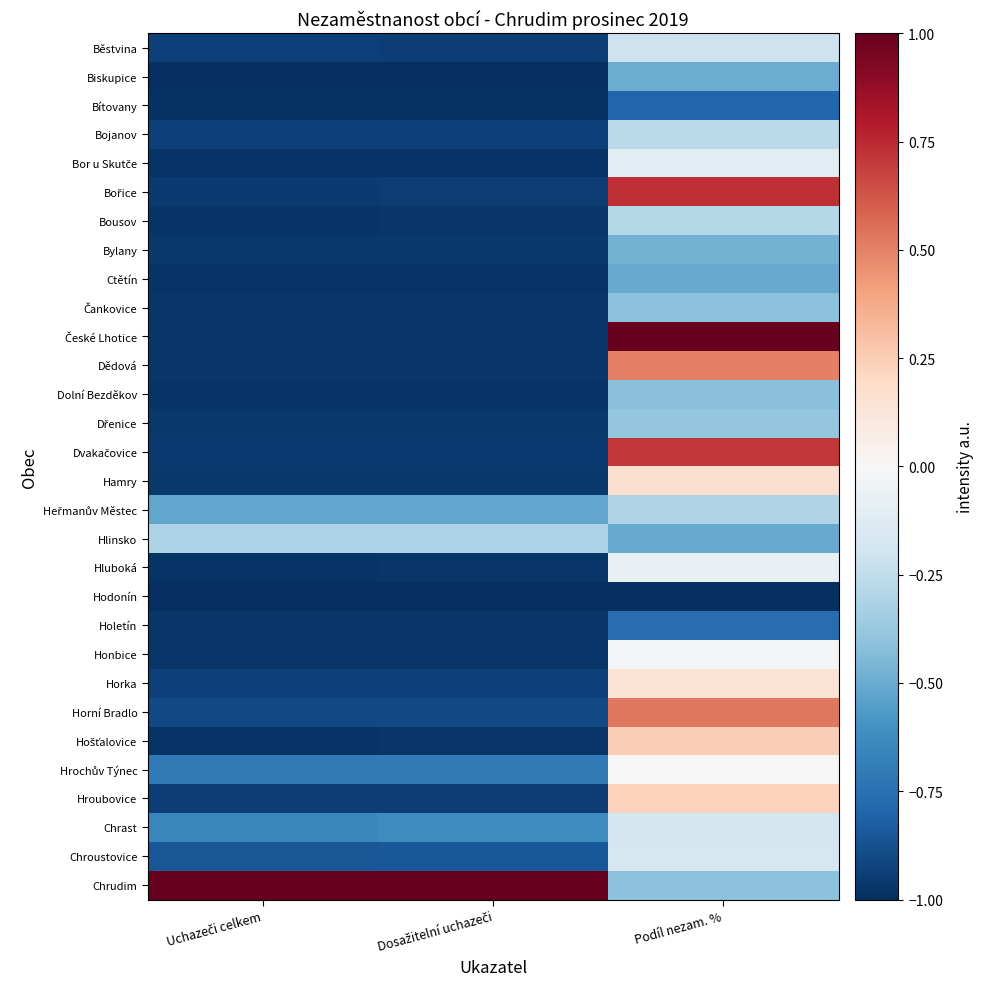

At how many categories does at least one series exceed 0?

3